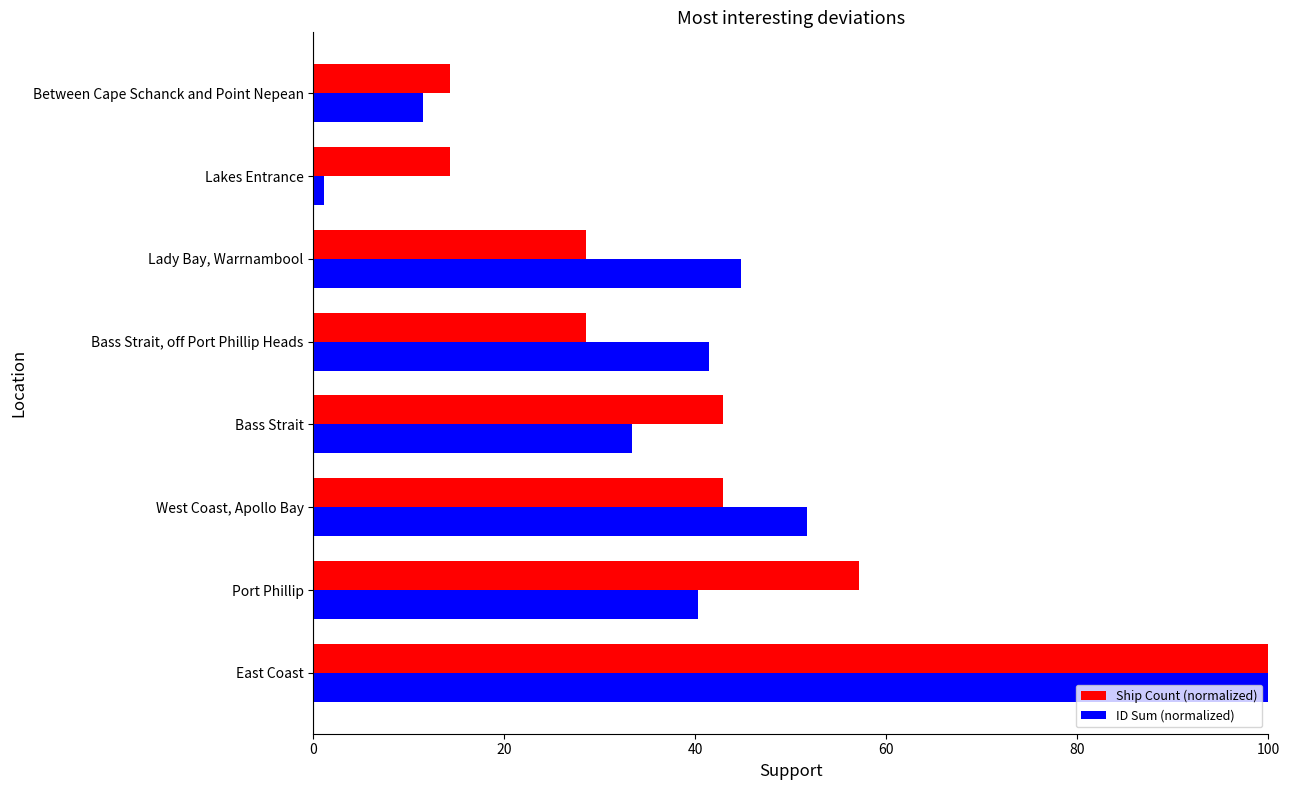

What is the spread (max minus min) of values at Port Phillip?

16.9